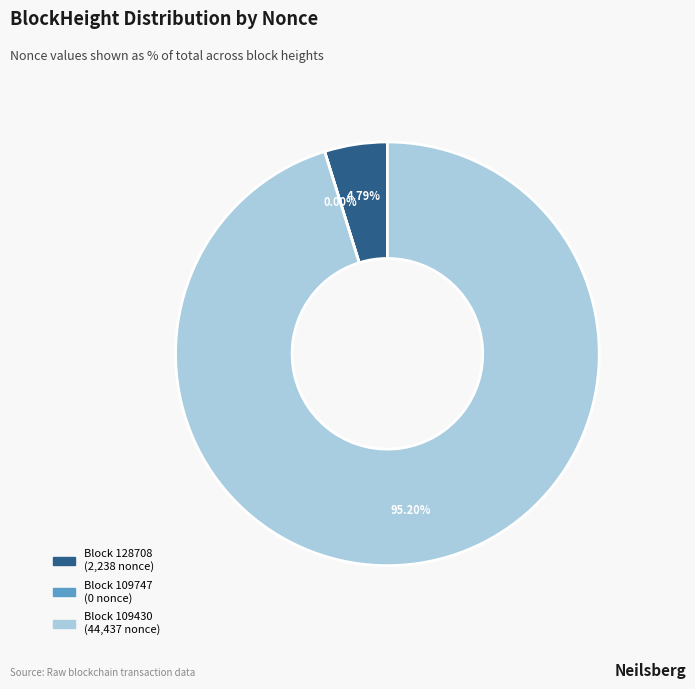

Is there any slice that represents more than half of the pie?

Yes